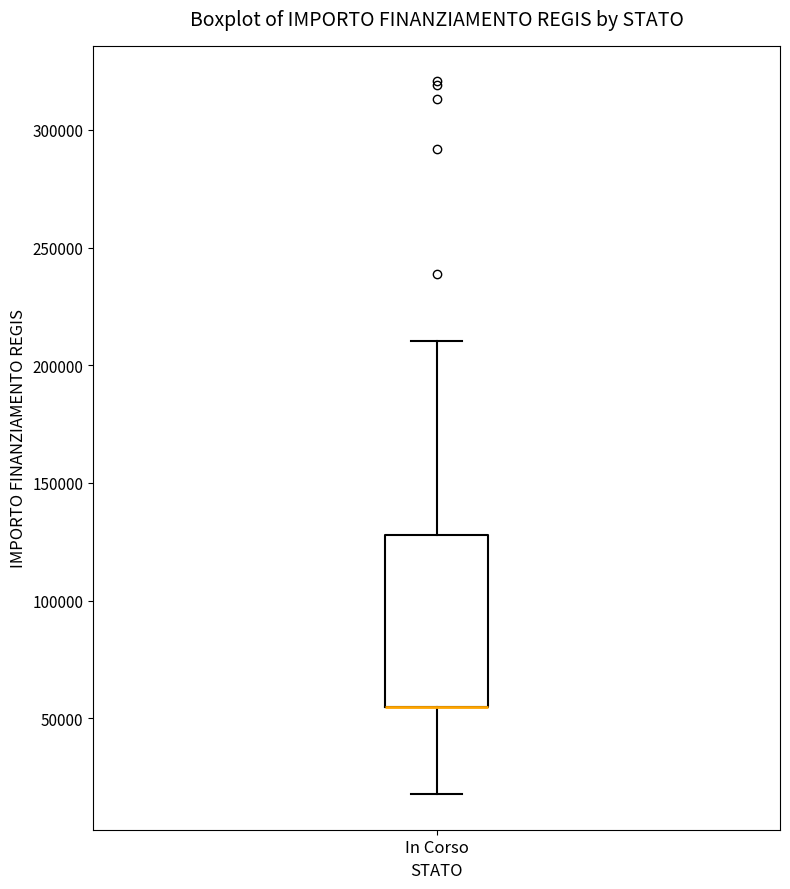

Read this box plot against the y-axis: the position of the median line, the range covered by the box, and the ends of both whiskers. The values are not printed on the chart, so give them approximately, as read against the axis.

median 55000 (drawn on the box's lower edge), box 55000 to 130000, whiskers 20000 to 210000